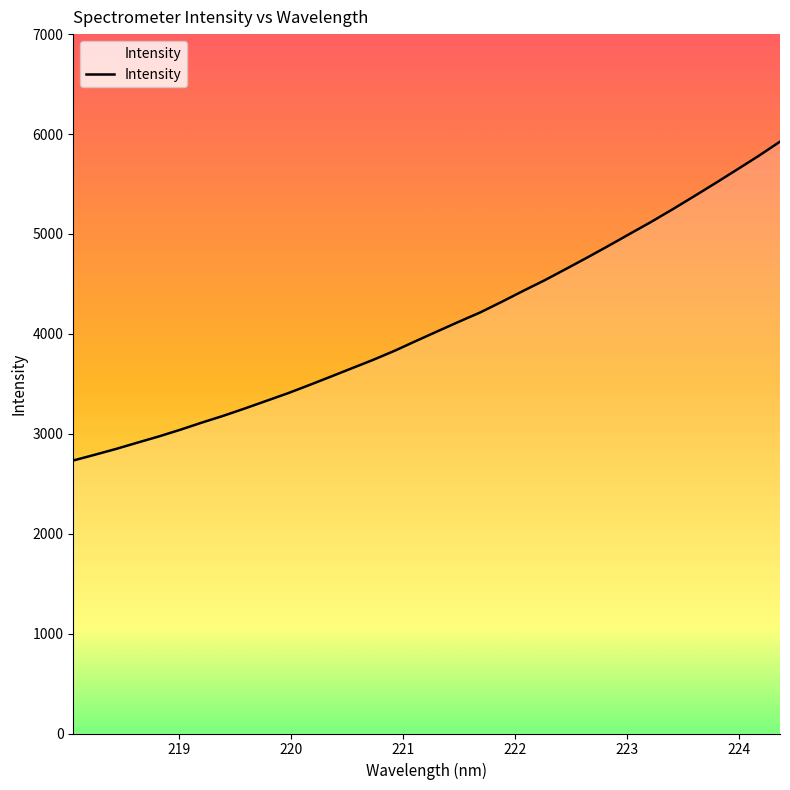

What is the difference between the maximum and minimum values?

3191.3